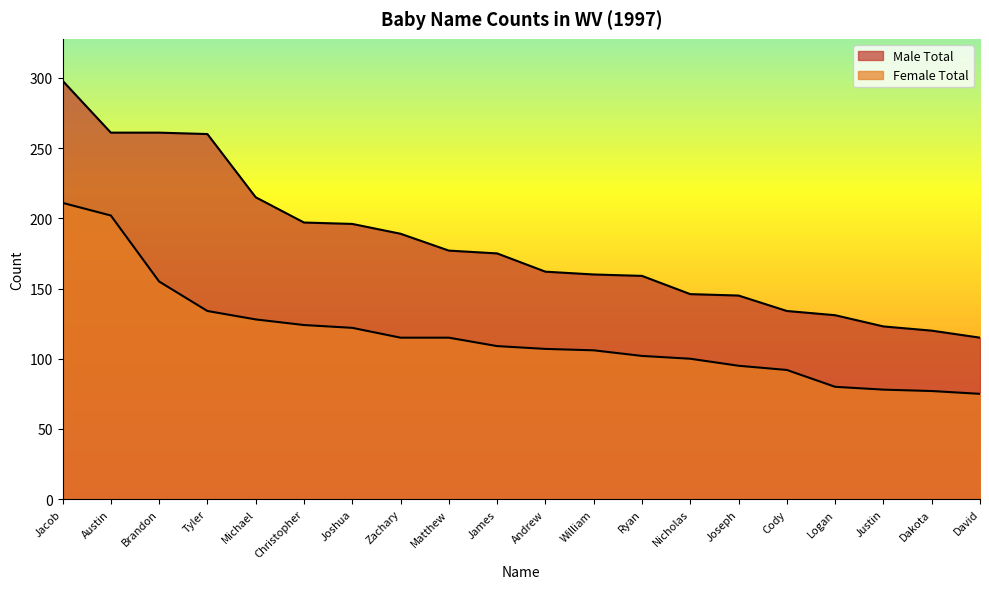

True or false: Male Total and Female Total cross at least once.

False